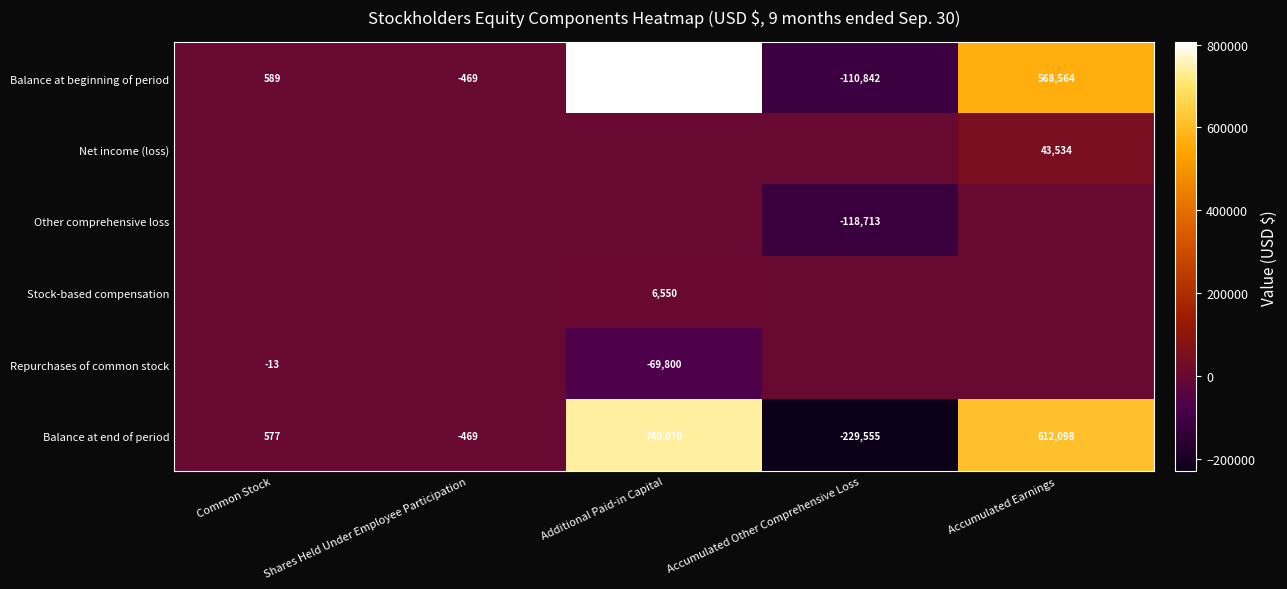

The value of Other comprehensive loss at Accumulated Other Comprehensive Loss is -207074. True or false?

False